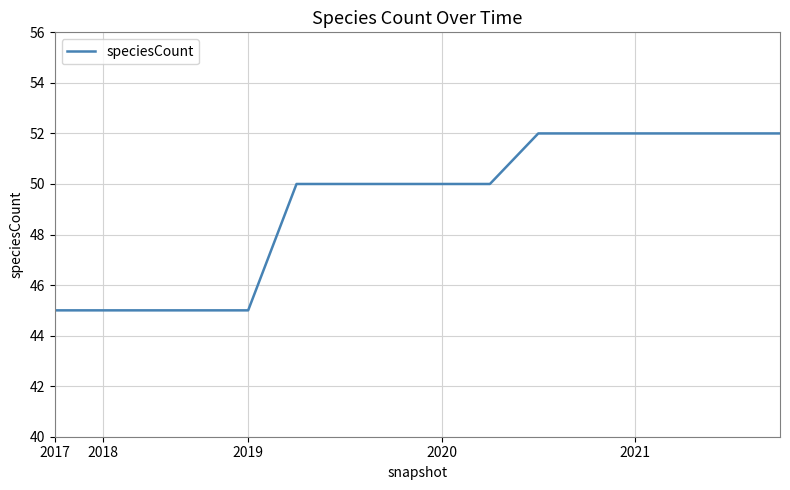

What is the difference between the maximum and minimum values?

7